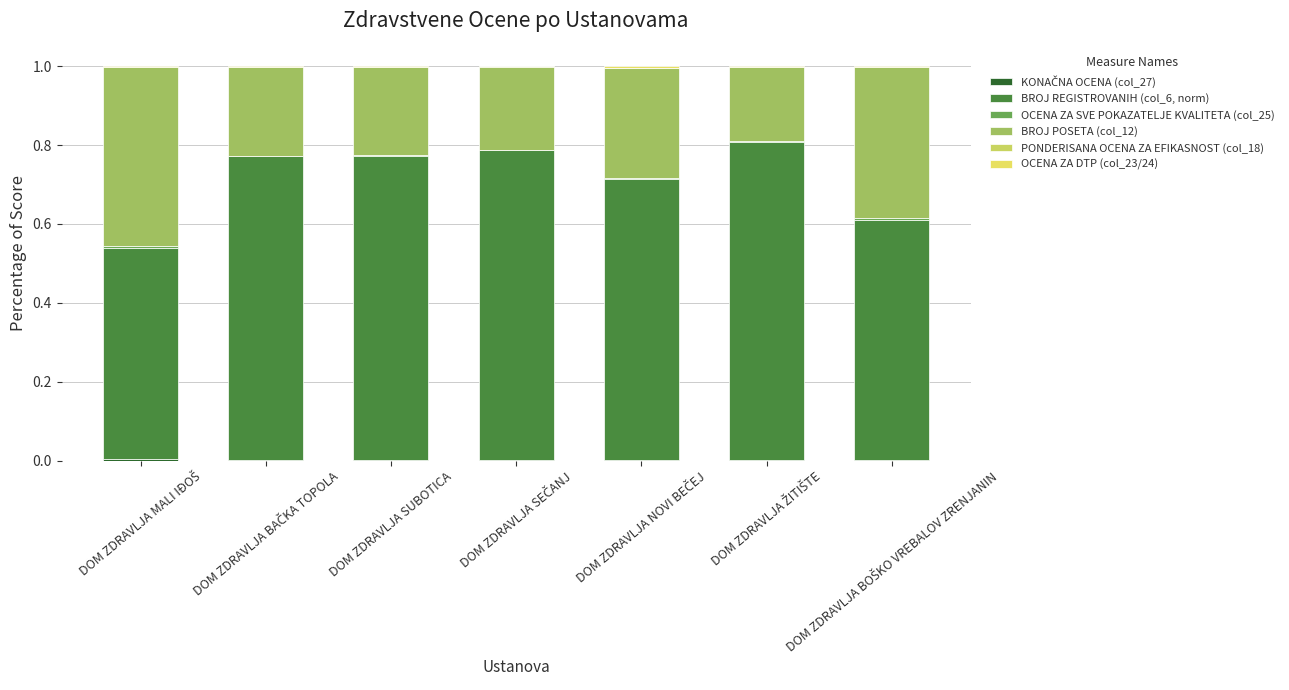

What is the sum of the BROJ POSETA (col_12) values at DOM ZDRAVLJA BAČKA TOPOLA and DOM ZDRAVLJA ŽITIŠTE?

0.4